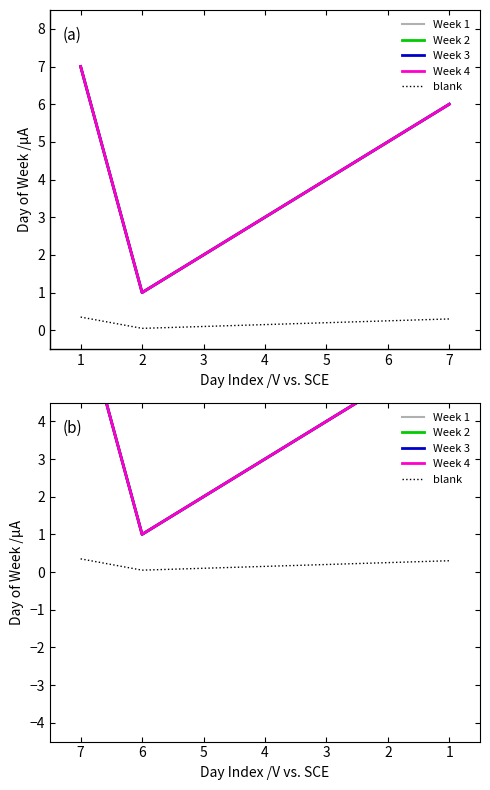

What is the difference between the maximum and minimum values in the Week 4 series?

6.0